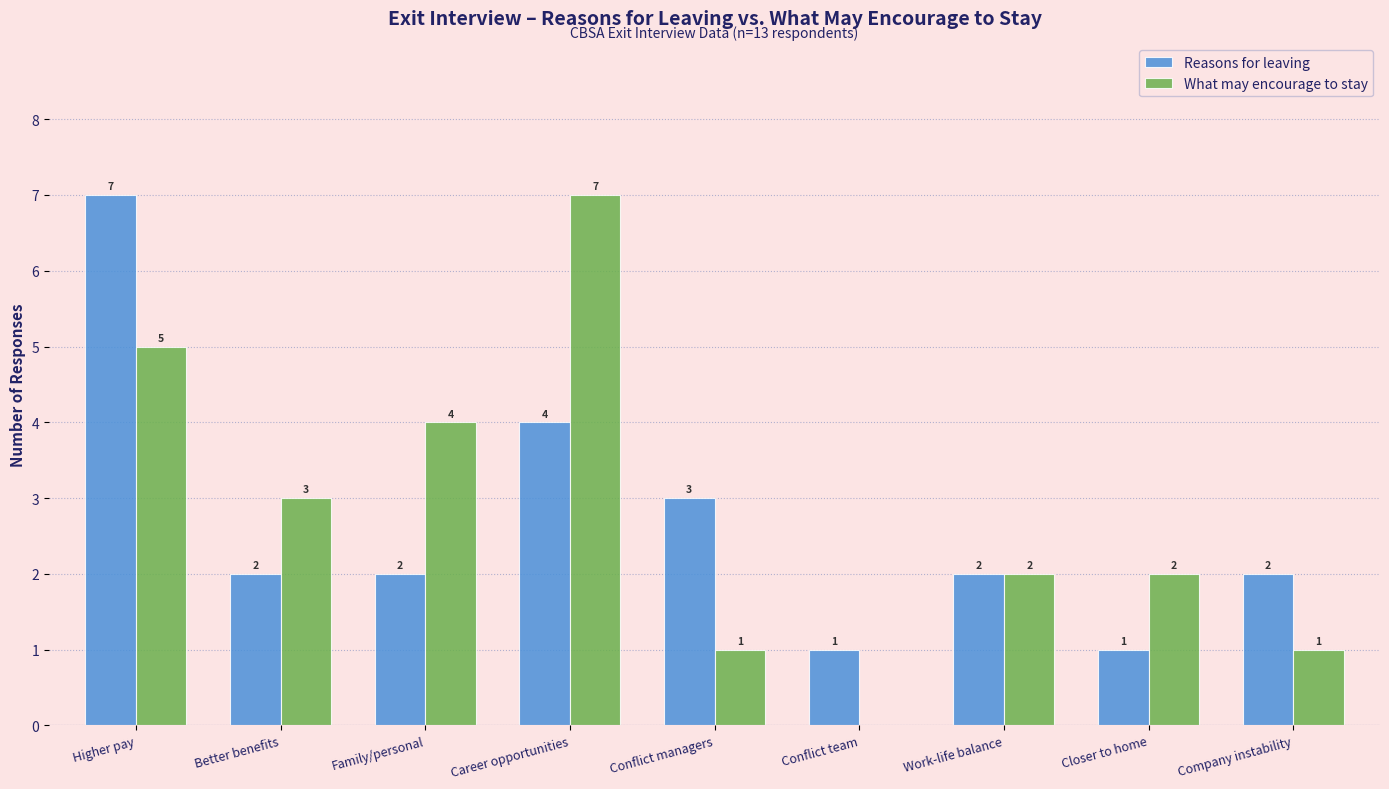

Reading right to left, transcribe all the data shown in this chart.

Reasons for leaving: Company instability=2	Closer to home=1	Work-life balance=2	Conflict team=1	Conflict managers=3	Career opportunities=4	Family/personal=2	Better benefits=2	Higher pay=7
What may encourage to stay: Company instability=1	Closer to home=2	Work-life balance=2	Conflict team=0	Conflict managers=1	Career opportunities=7	Family/personal=4	Better benefits=3	Higher pay=5